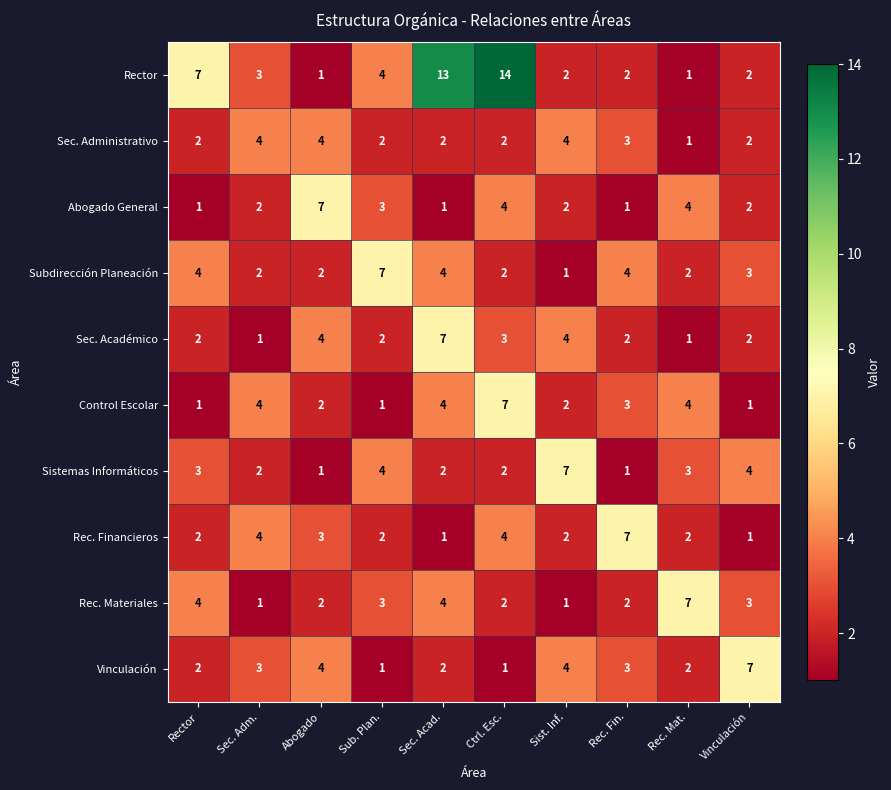

The value of Vinculación at Vinculación is 7. True or false?

True